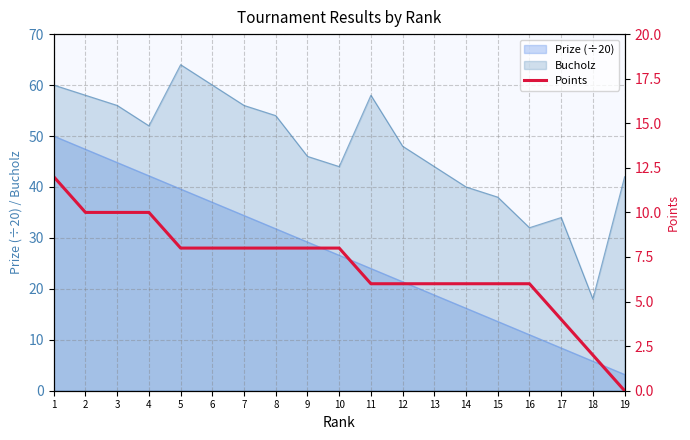

How many lines are shown in the chart?

1